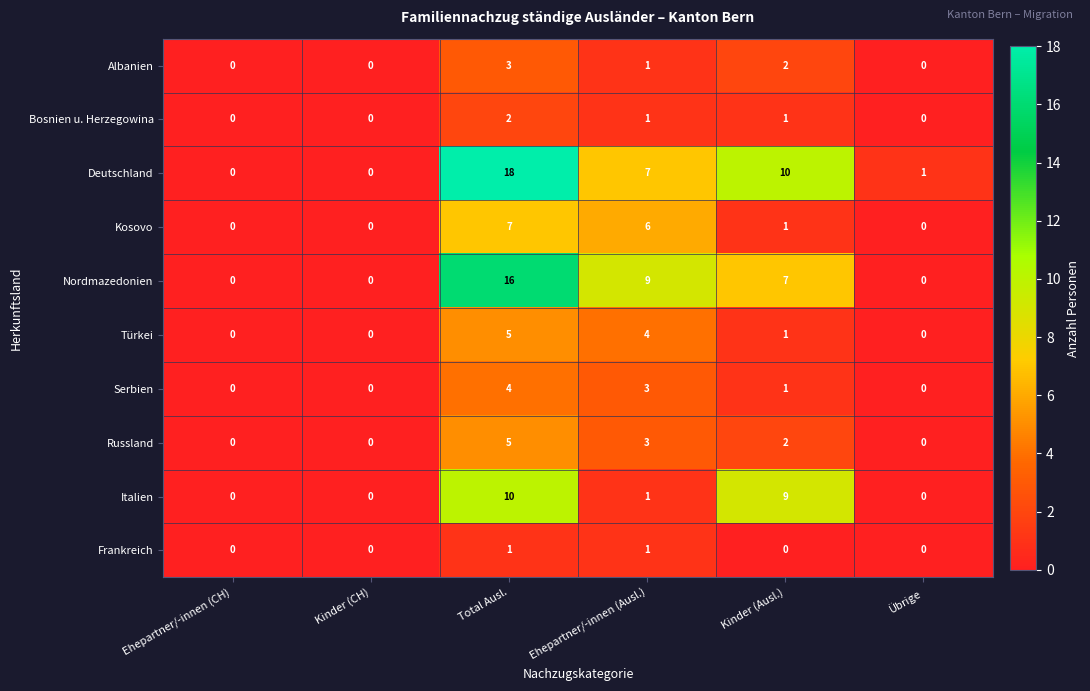

What is the difference between the highest and lowest values at Ehepartner/-innen (Ausl.)?

8